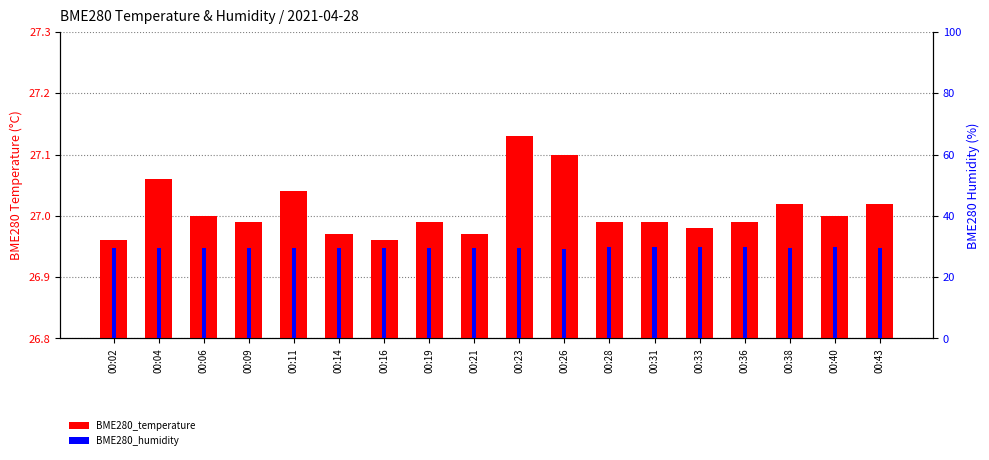

What is the difference between the second highest and second lowest values in the BME280_humidity series?

0.4